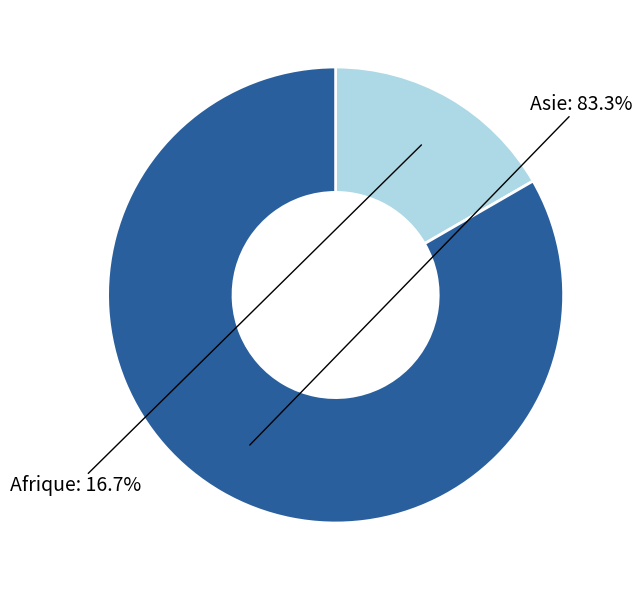

To the nearest percent, what is the average slice percentage?

50%